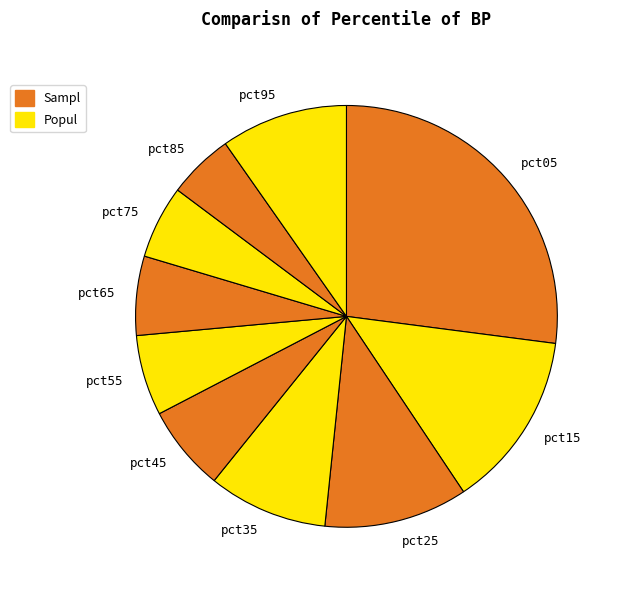

Is the sum of pct95 and pct45 greater than half?

No